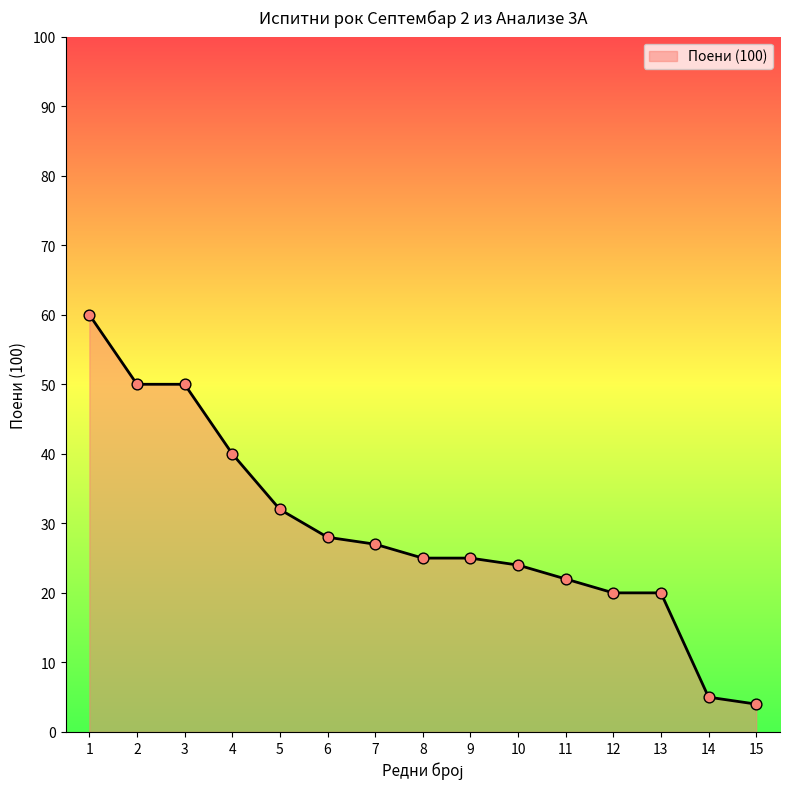

What is the change in value from 4 to 9?

-15